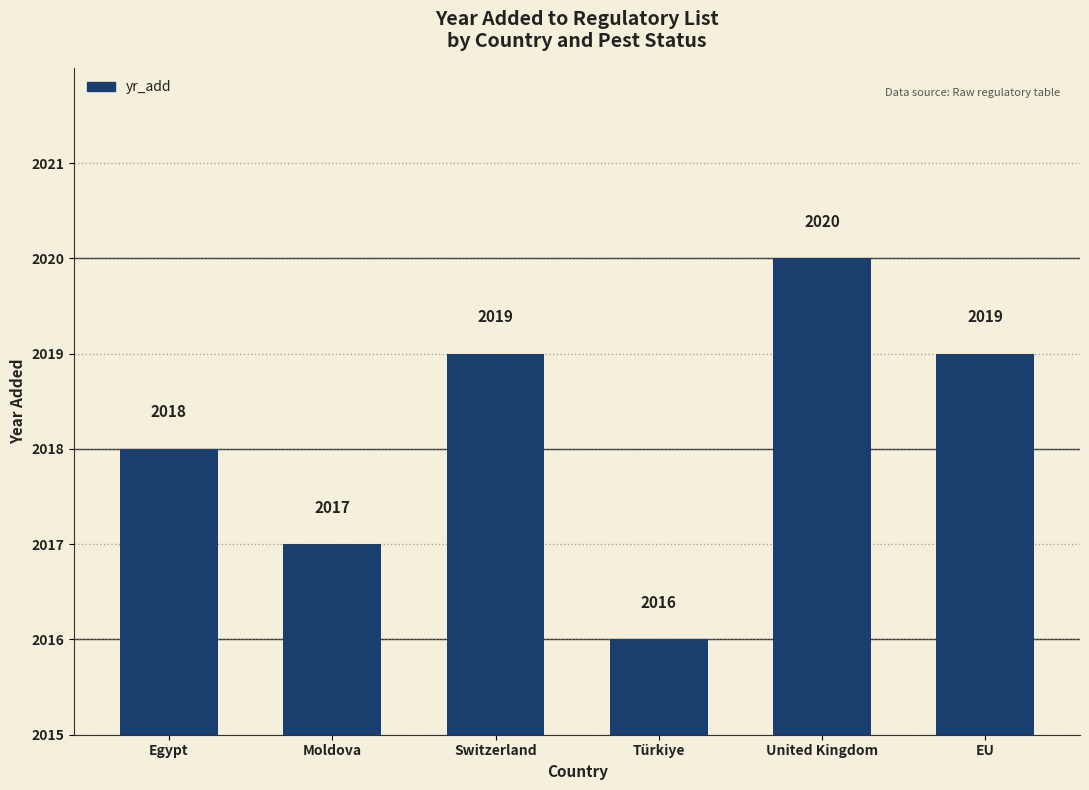

Between United Kingdom and Moldova, which is larger?

United Kingdom